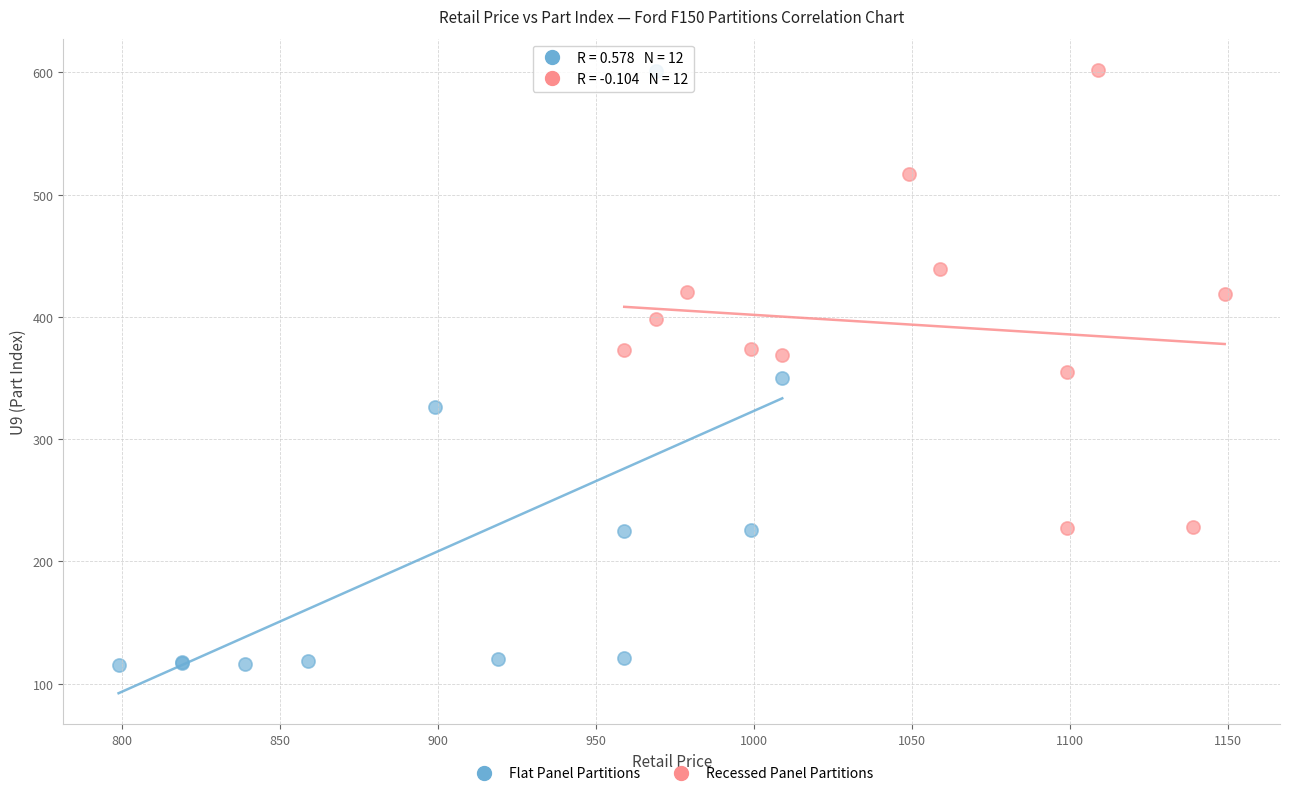

Which series contains the lowest Y value?

Flat Panel Partitions